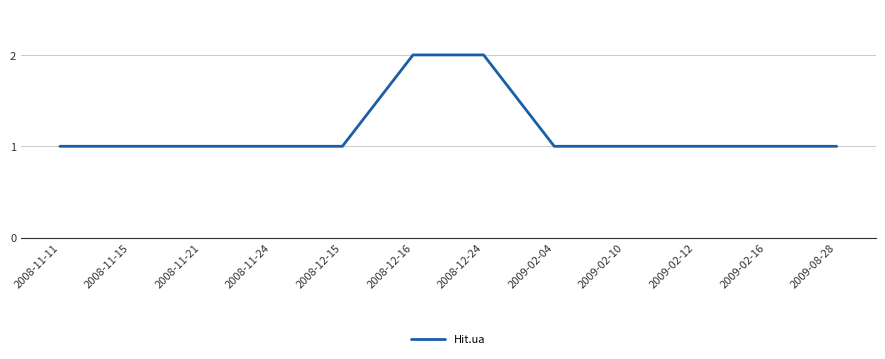

What is the ratio of the value at 2008-12-24 to the value at 2009-08-28?

2.0